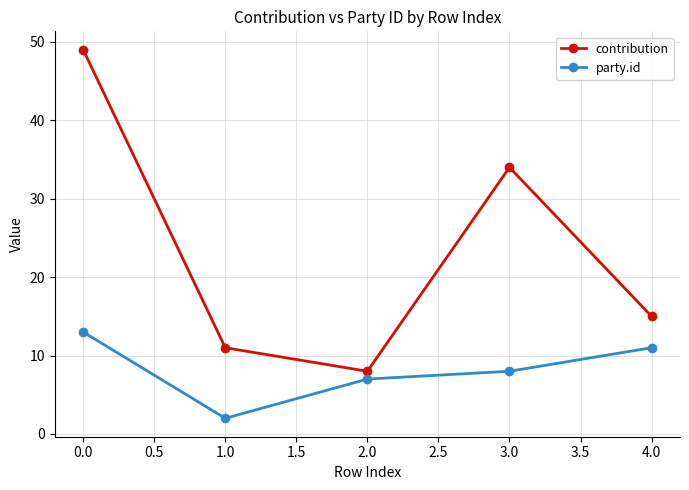

True or false: party.id has a value of 7 at 2.0.

True